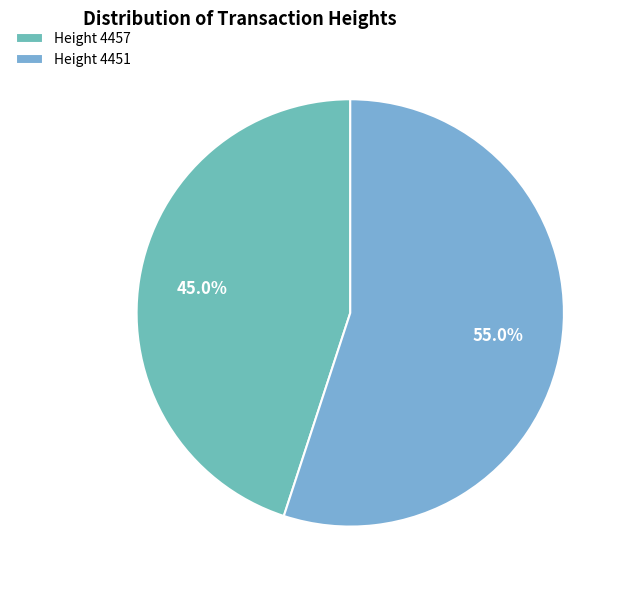

Rank the categories by value from highest to lowest.

Height 4451, Height 4457